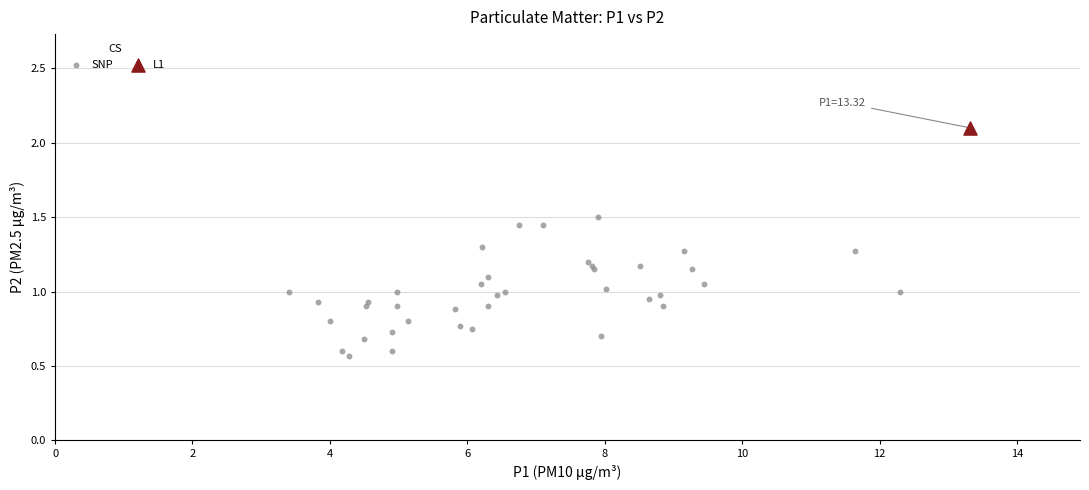

What are all the series names shown in the legend?

SNP, L1